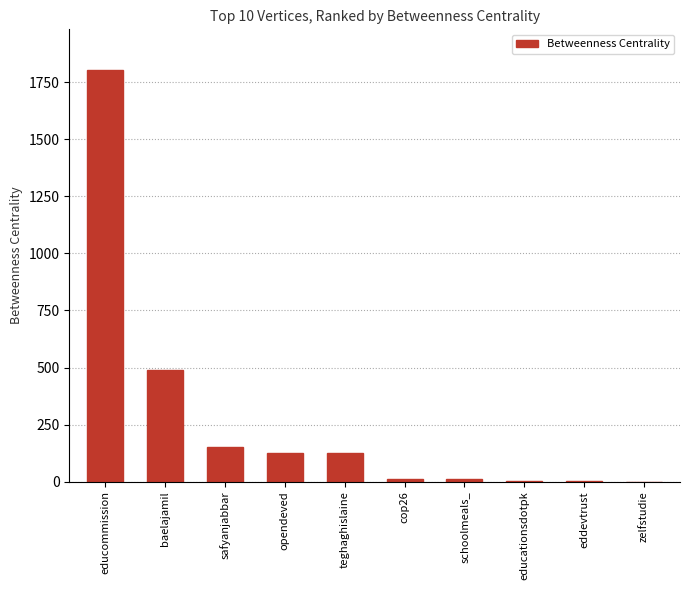

What is the sum of all values?

2716.0